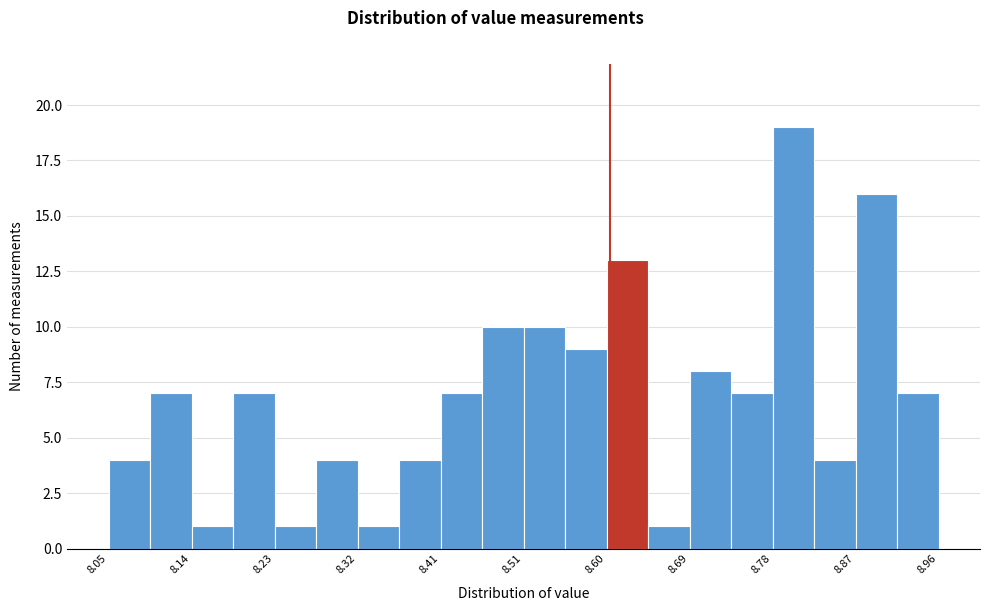

Reading left to right, transcribe this chart: for each bar, give the range it covers on the x-axis and its height. Neither the bar edges nor the heights are printed on the chart, so give them approximately, as read against the axes.

8.05 to 8.10: 4
8.10 to 8.14: 7
8.14 to 8.19: 1
8.19 to 8.23: 7
8.23 to 8.28: 1
8.28 to 8.32: 4
8.32 to 8.37: 1
8.37 to 8.41: 4
8.41 to 8.46: 7
8.46 to 8.51: 10
8.51 to 8.55: 10
8.55 to 8.60: 9
8.60 to 8.64: 13
8.64 to 8.69: 1
8.69 to 8.73: 8
8.73 to 8.78: 7
8.78 to 8.82: 19
8.82 to 8.87: 4
8.87 to 8.91: 16
8.91 to 8.96: 7